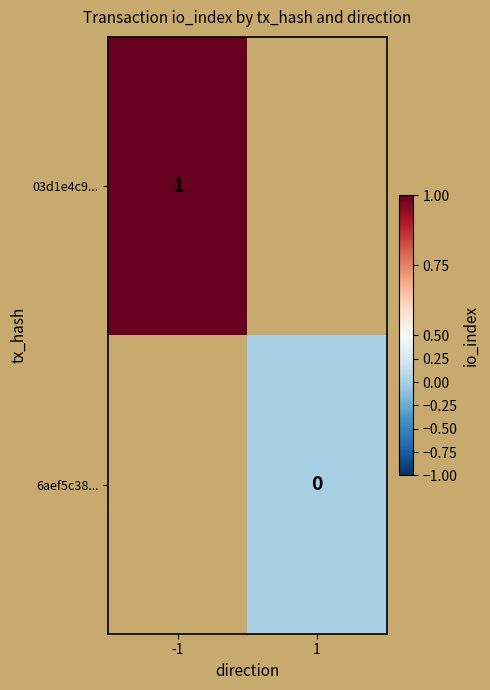

The 03d1e4c9... series shows 1 at -1. True or false?

True